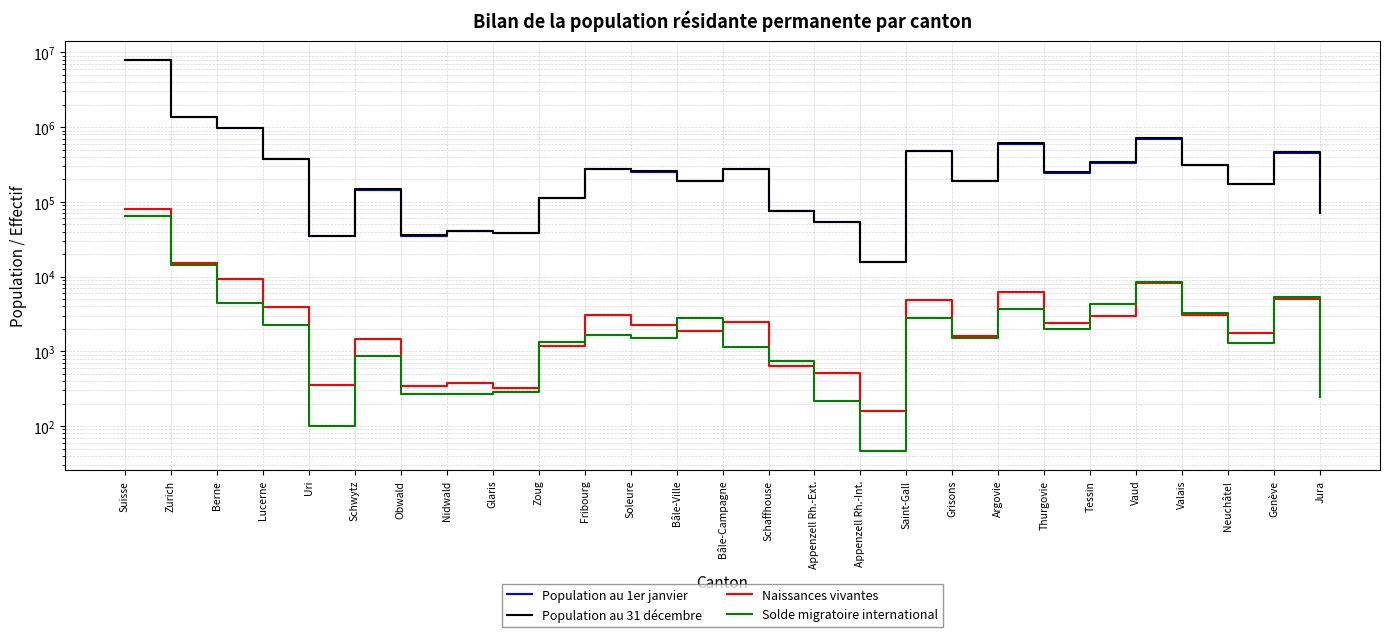

The value of Population au 31 décembre at Zurich is 2114255. True or false?

False